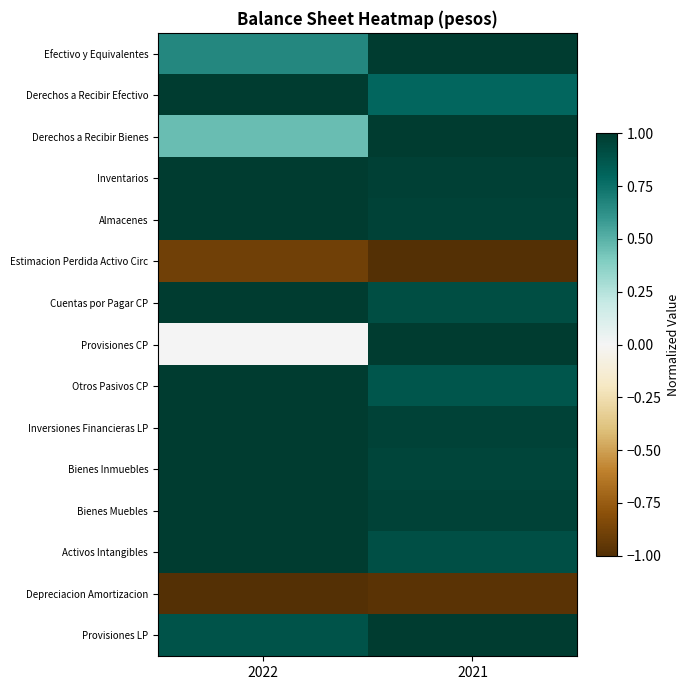

Rank the series at 2021 from lowest to highest value.

Estimacion Perdida Activo Circ, Depreciacion Amortizacion, Derechos a Recibir Efectivo, Otros Pasivos CP, Activos Intangibles, Cuentas por Pagar CP, Bienes Inmuebles, Bienes Muebles, Inversiones Financieras LP, Almacenes, Inventarios, Efectivo y Equivalentes, Derechos a Recibir Bienes, Provisiones CP, Provisiones LP